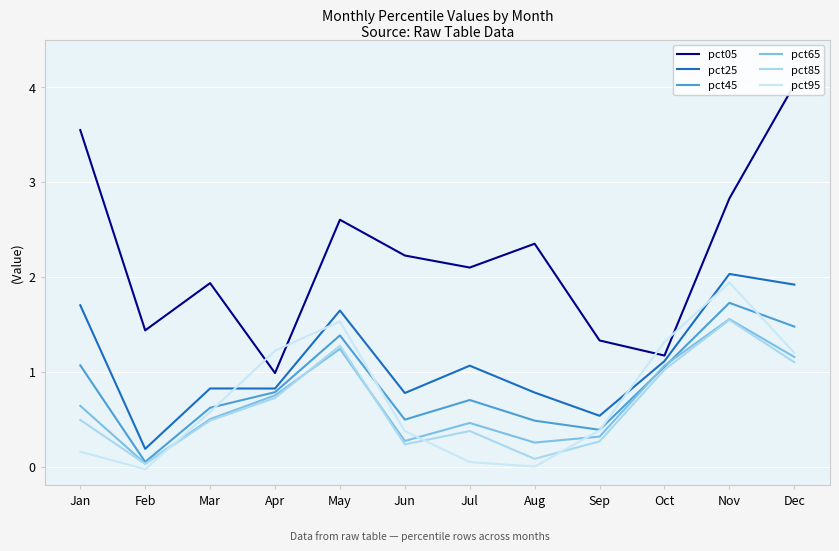

True or false: pct95 has a value of 0.1 at Jul.

False